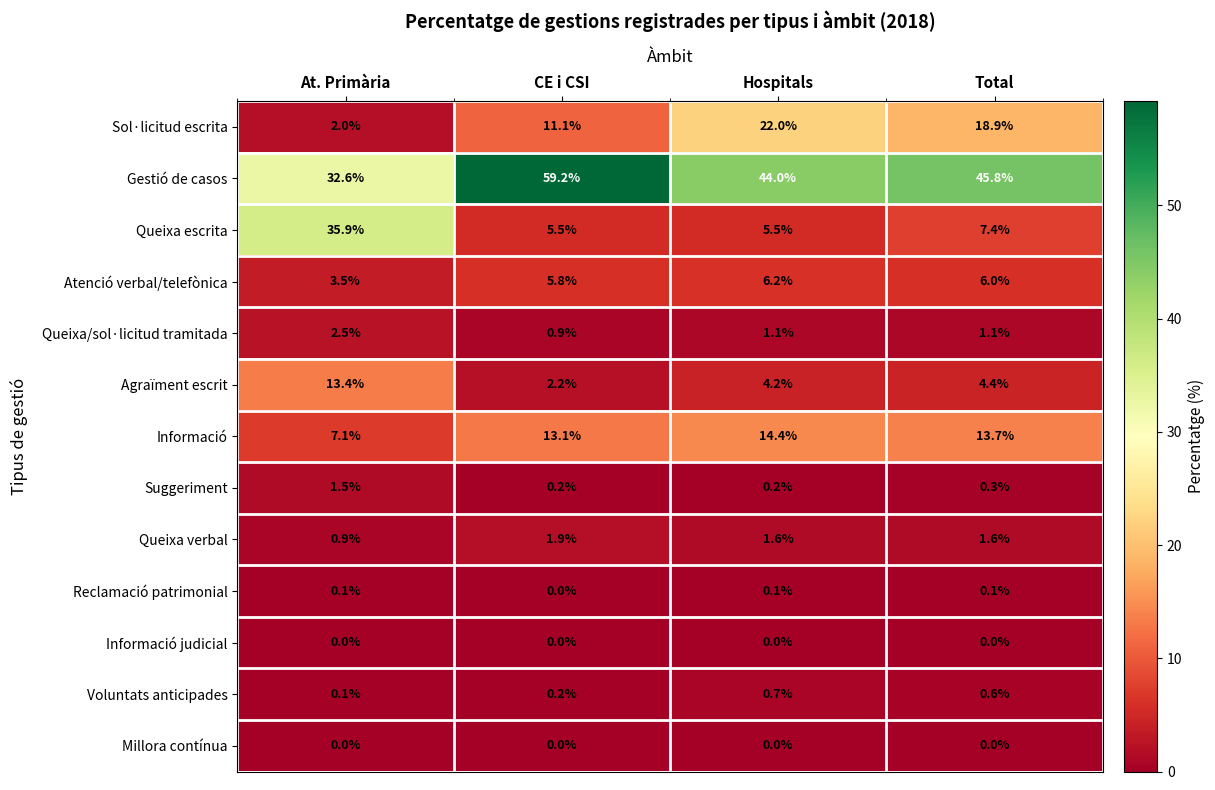

Is the value of Queixa verbal at CE i CSI greater than the value of Reclamació patrimonial at Hospitals?

Yes